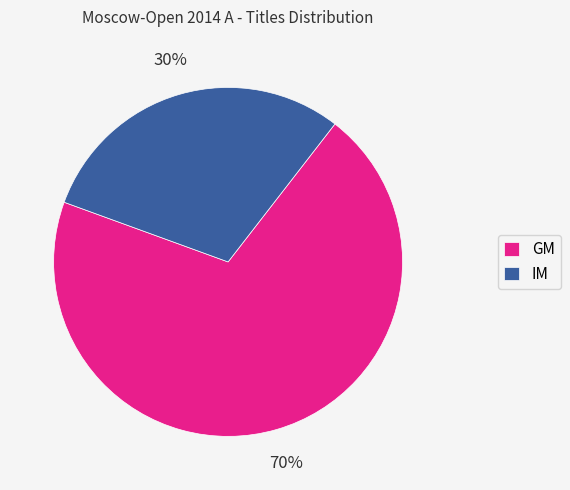

To the nearest percent, what is the difference between the largest and smallest slice percentages?

40%